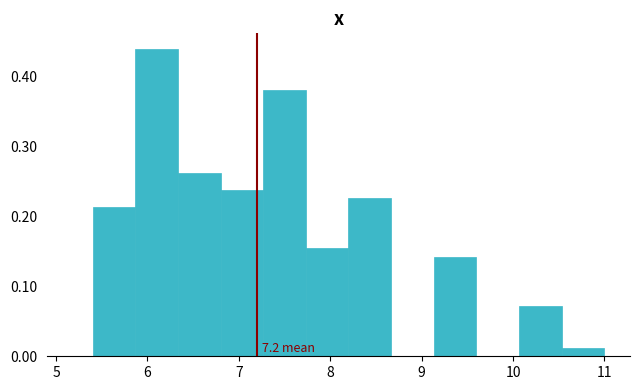

Which range on the x-axis has the tallest bar?

5.9 to 6.3